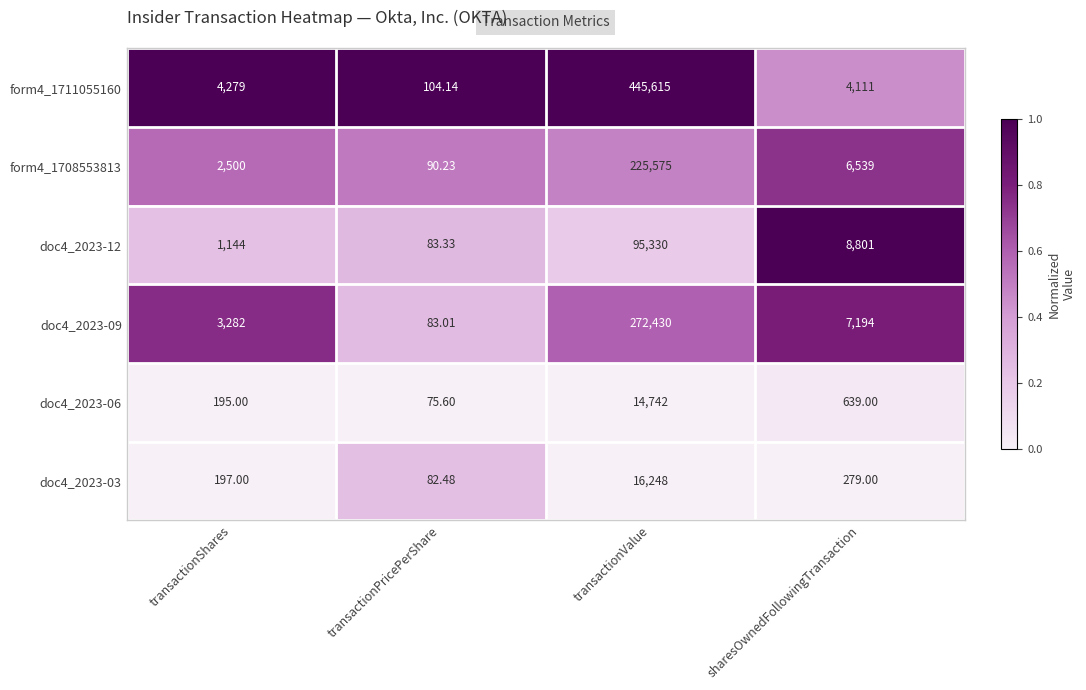

Which label corresponds to the largest value in the chart?

transactionValue